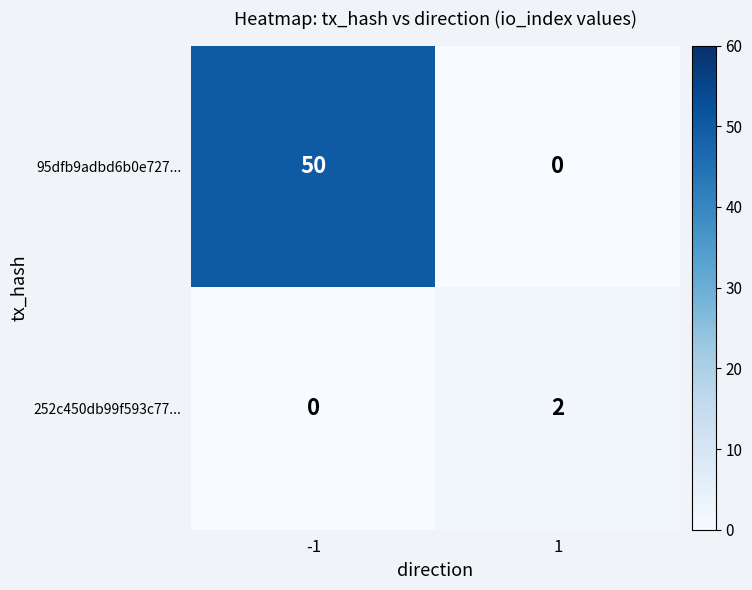

Is it true that 95dfb9adbd6b0e727... equals 0 at 1?

True